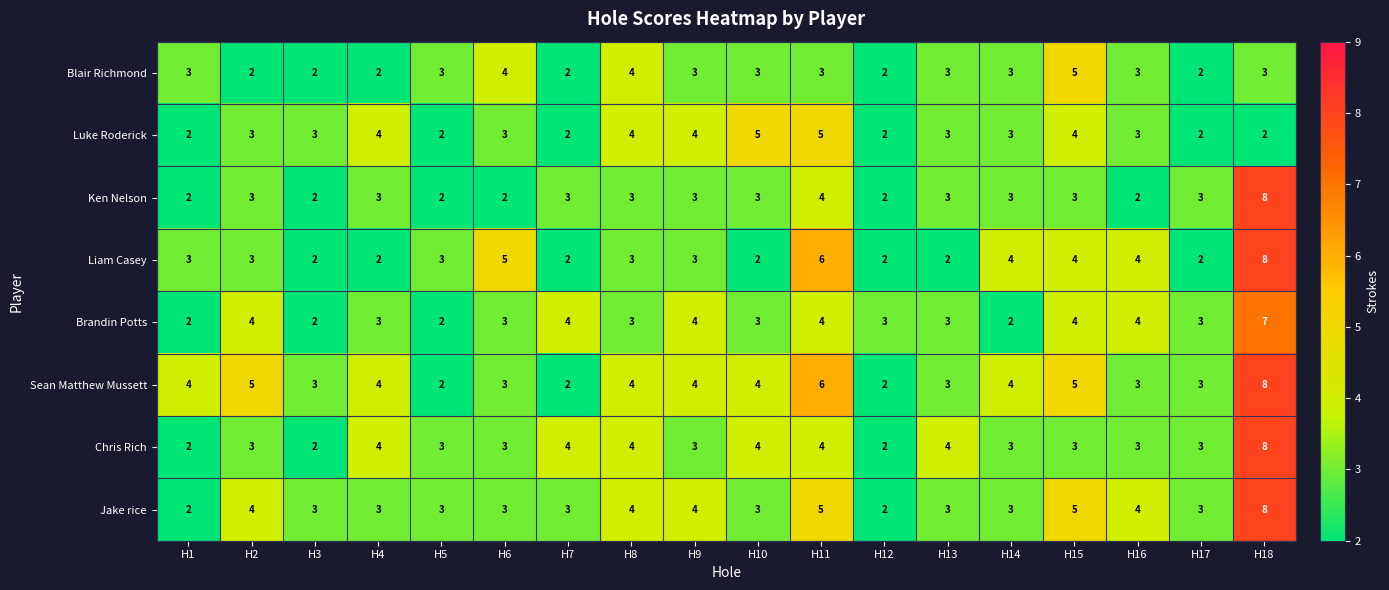

What is the sum of all Jake rice values?

65